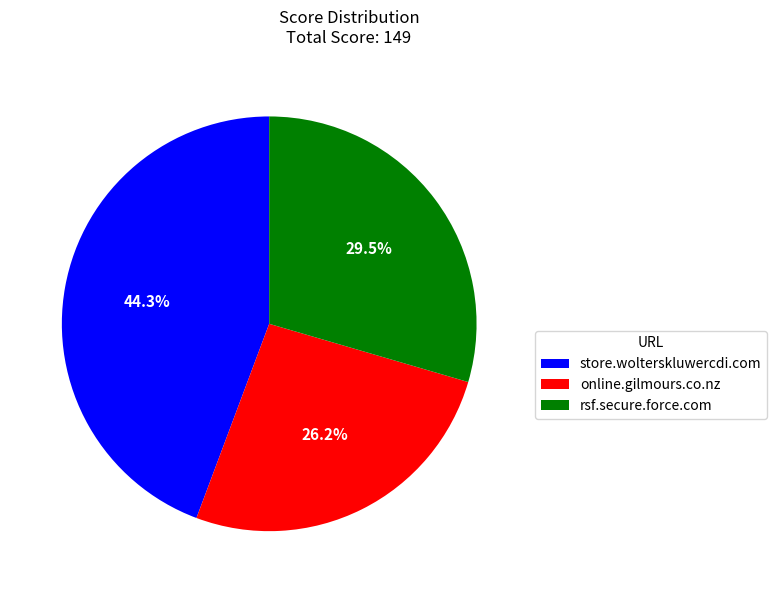

What percentage do online.gilmours.co.nz and rsf.secure.force.com together represent?

55.7%